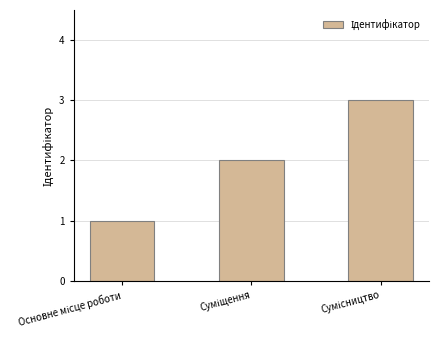

How many data points does each series have?

3